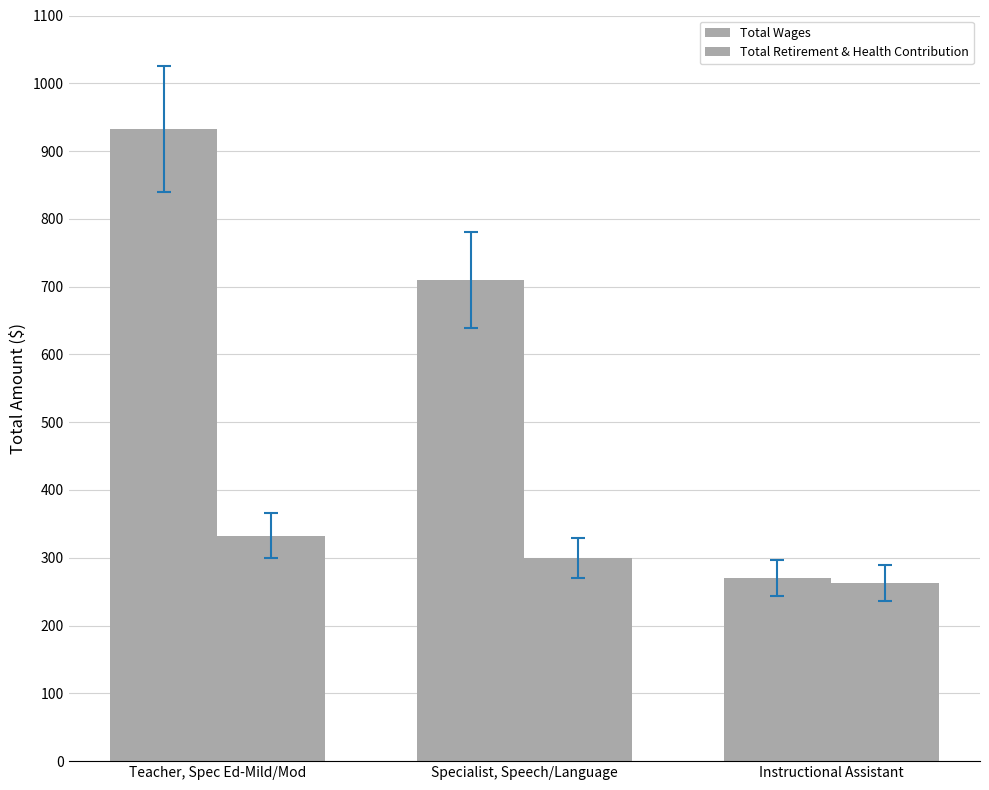

Reading right to left, what are all the values shown in this chart?

Total Wages: Instructional Assistant=26994	Specialist, Speech/Language=71028	Teacher, Spec Ed-Mild/Mod=93294
Total Retirement & Health Contribution: Instructional Assistant=26316	Specialist, Speech/Language=29970	Teacher, Spec Ed-Mild/Mod=33281